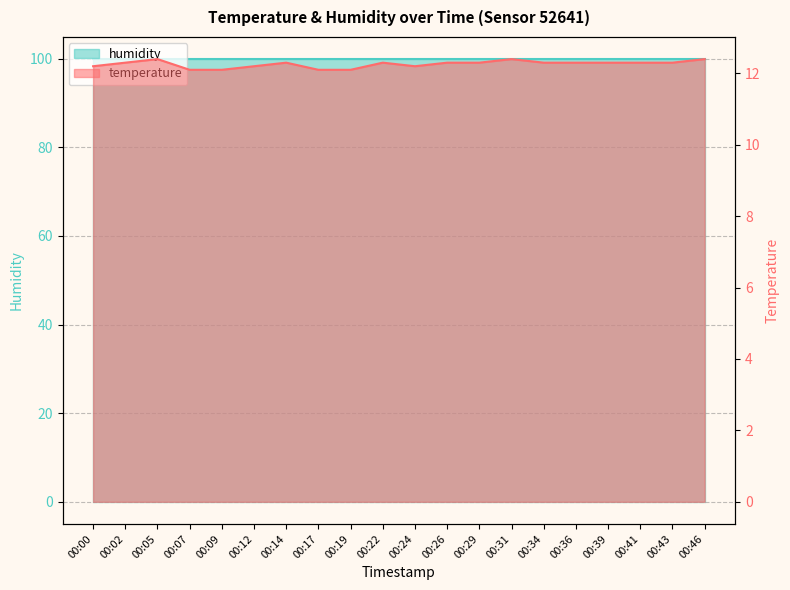

What is the difference between the values at 00:17 and 00:46?

0.3